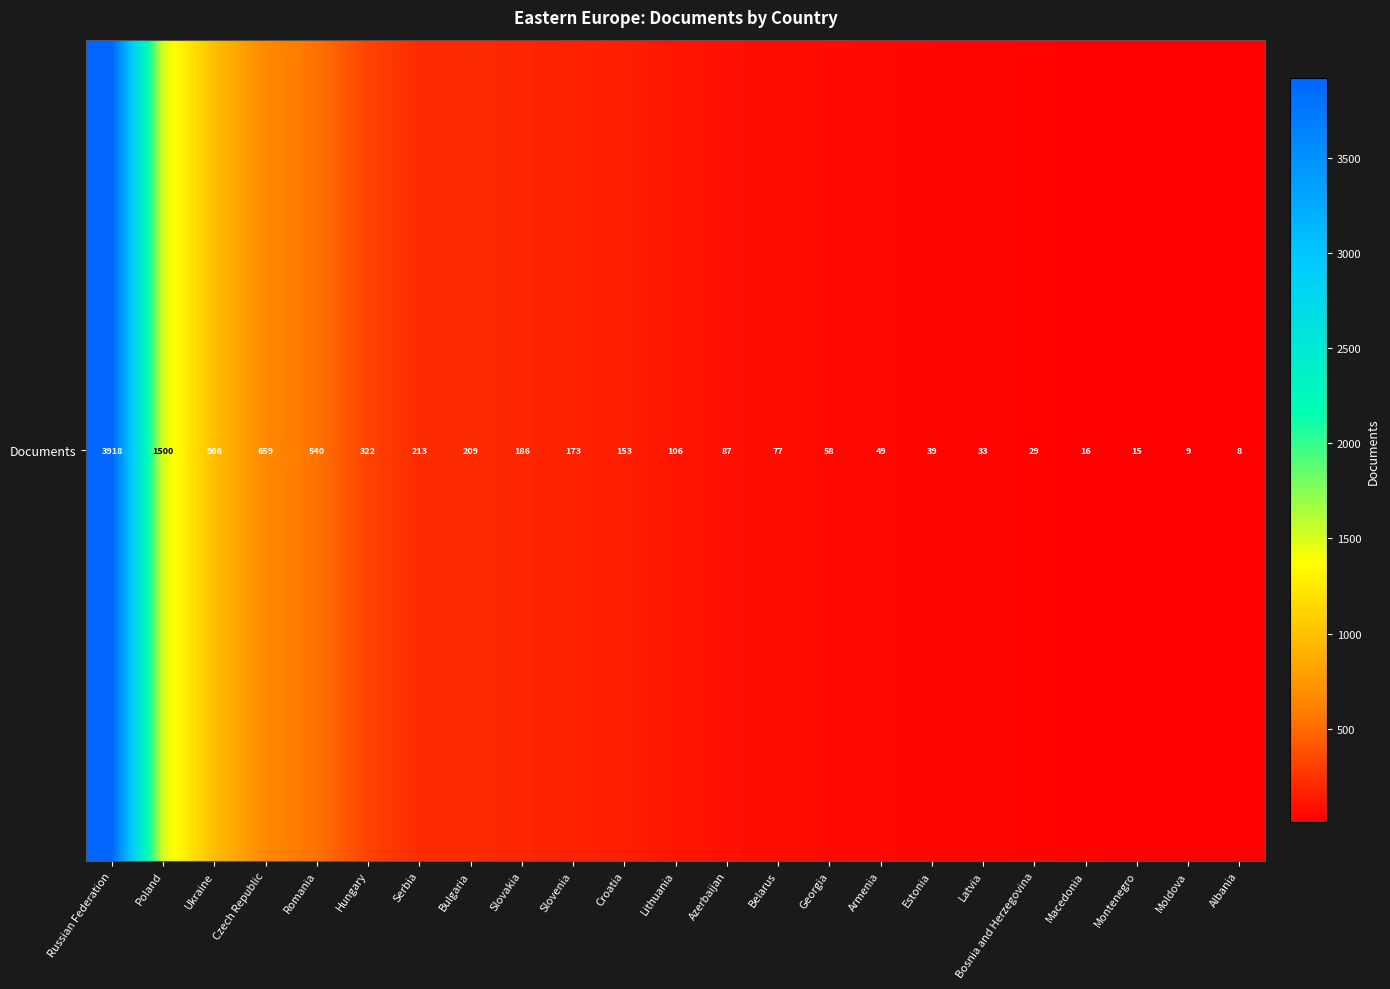

Approximately how many times larger is the value at Latvia compared to Georgia?

0.6